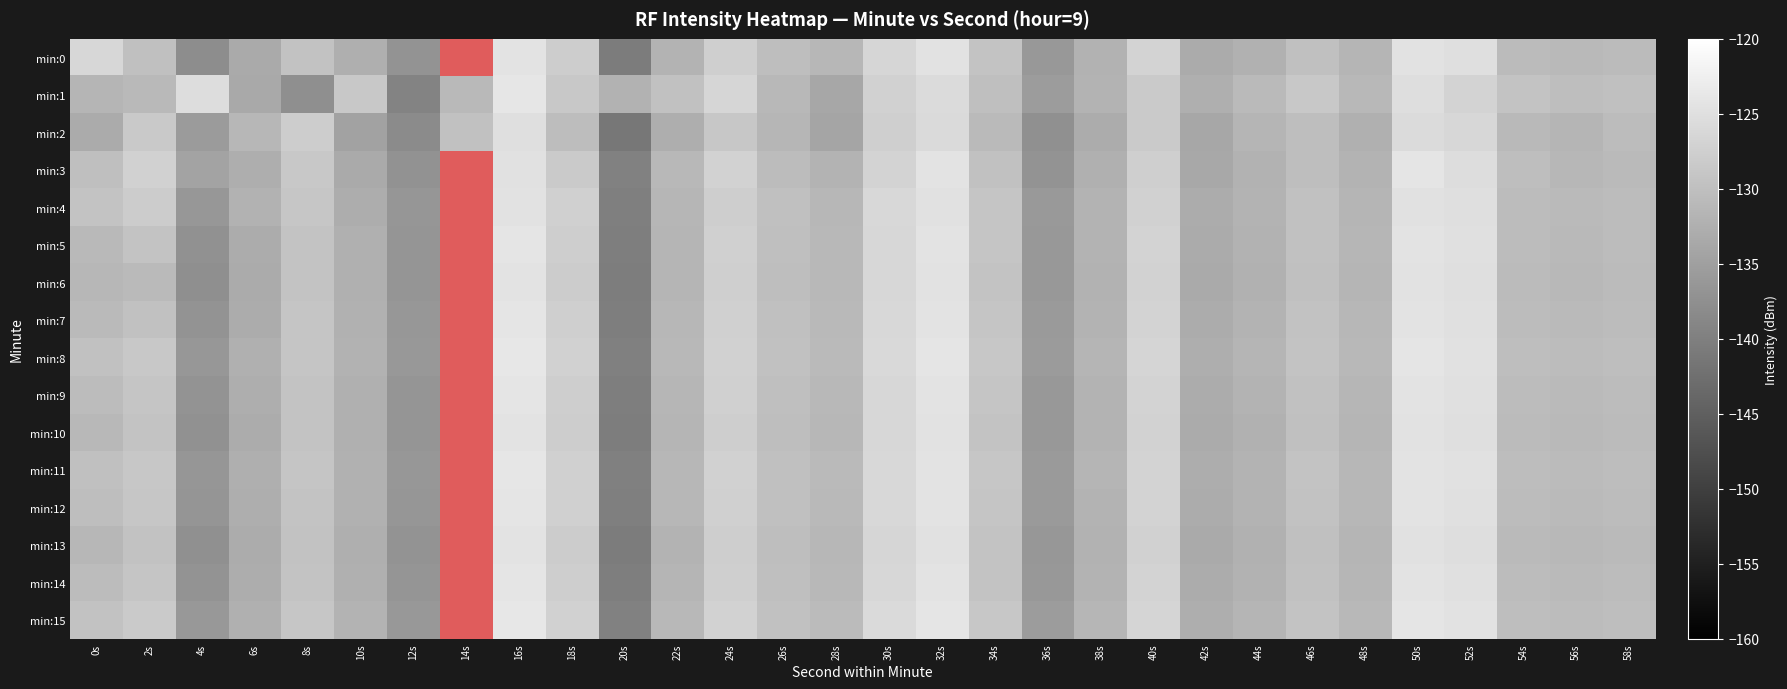

Which series has the largest total across all categories?

min:1